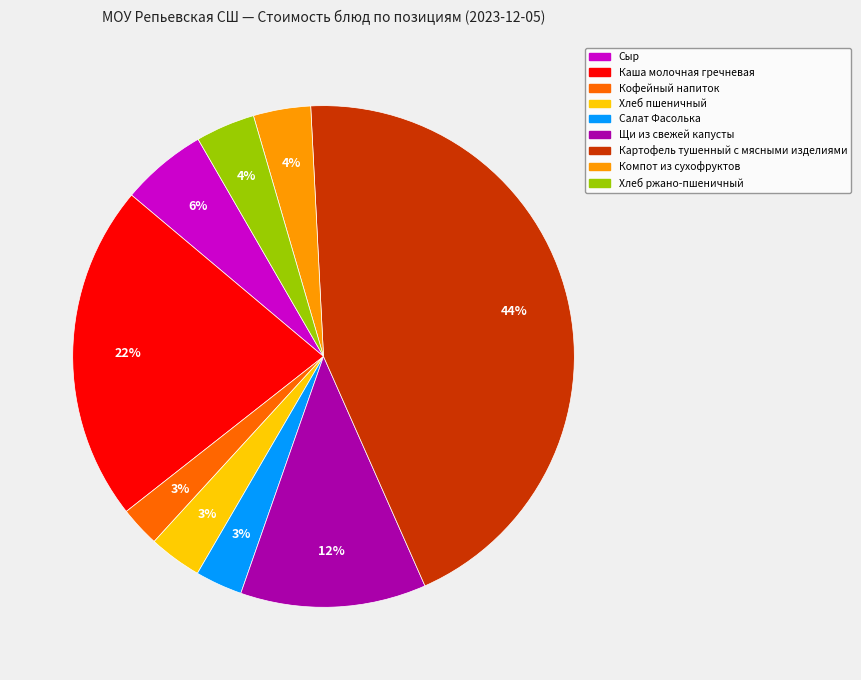

To the nearest percent, what is the average slice percentage?

11%